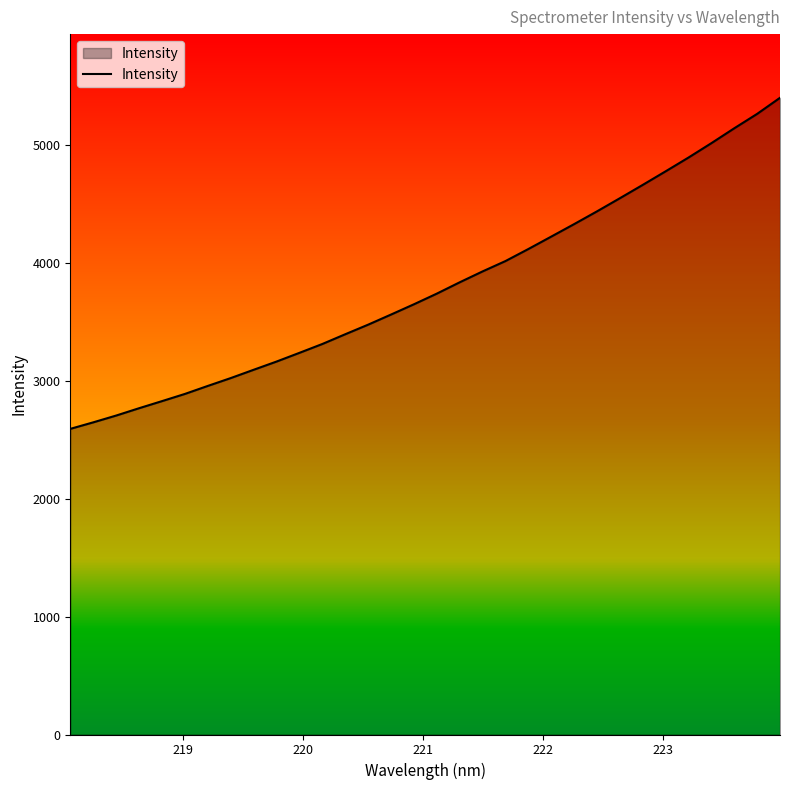

What is the difference between the maximum and minimum values?

2810.1